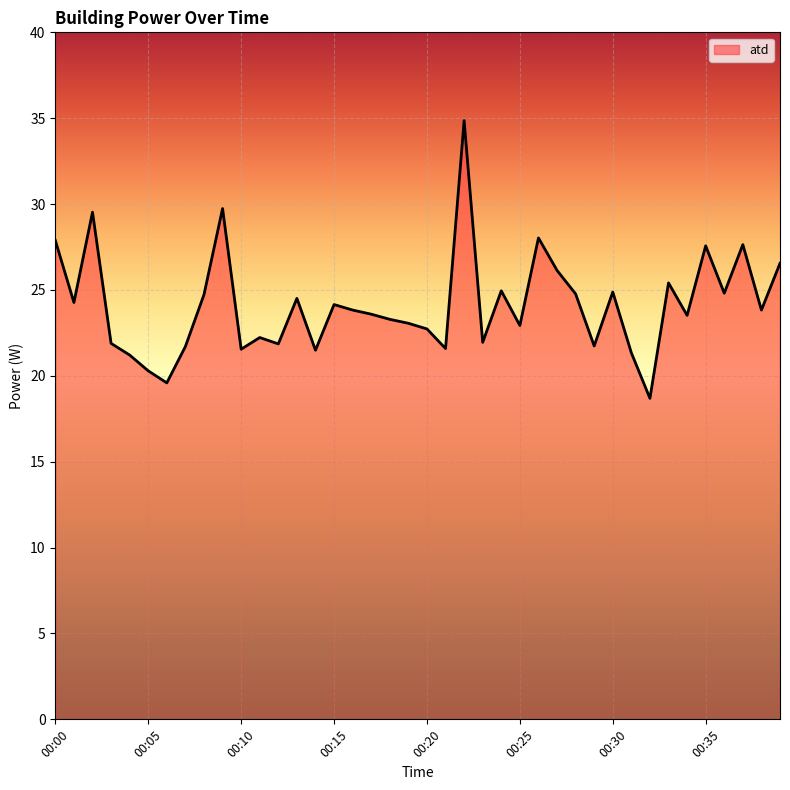

What is the average value?

24.1